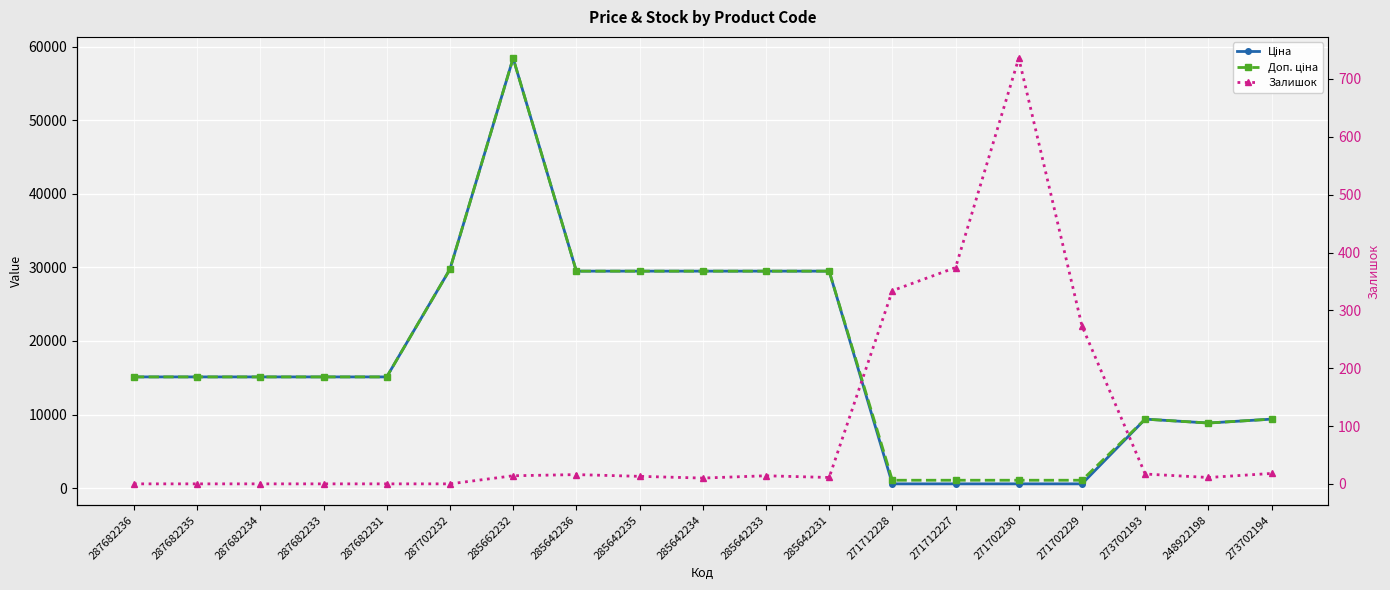

What are all the series names shown in the legend?

Ціна, Доп. ціна, Залишок